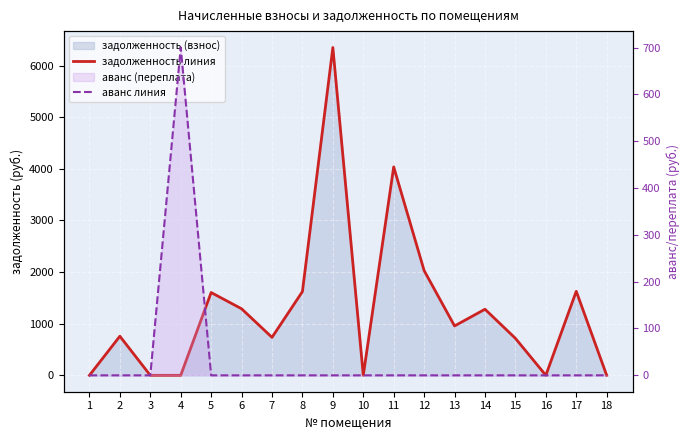

List the series in order of their overall mean, lowest first.

аванс линия, задолженность линия